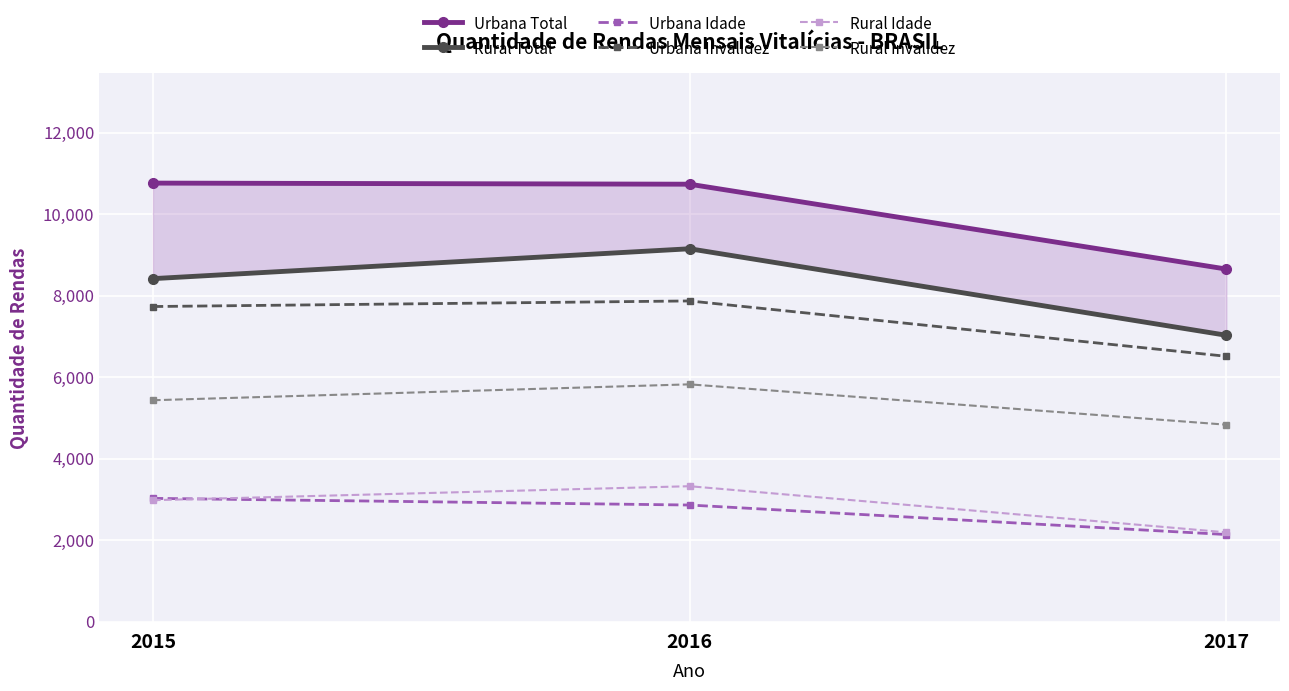

Is it true that Urbana Idade equals 2785 at 2017?

False